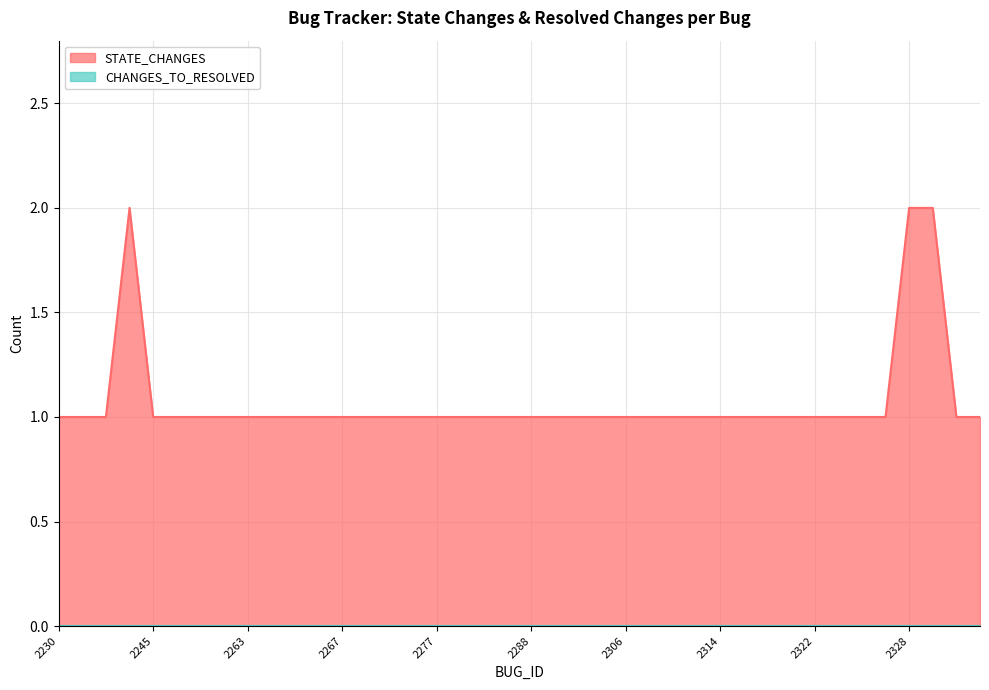

What is the value of the 3rd point from the left?

1